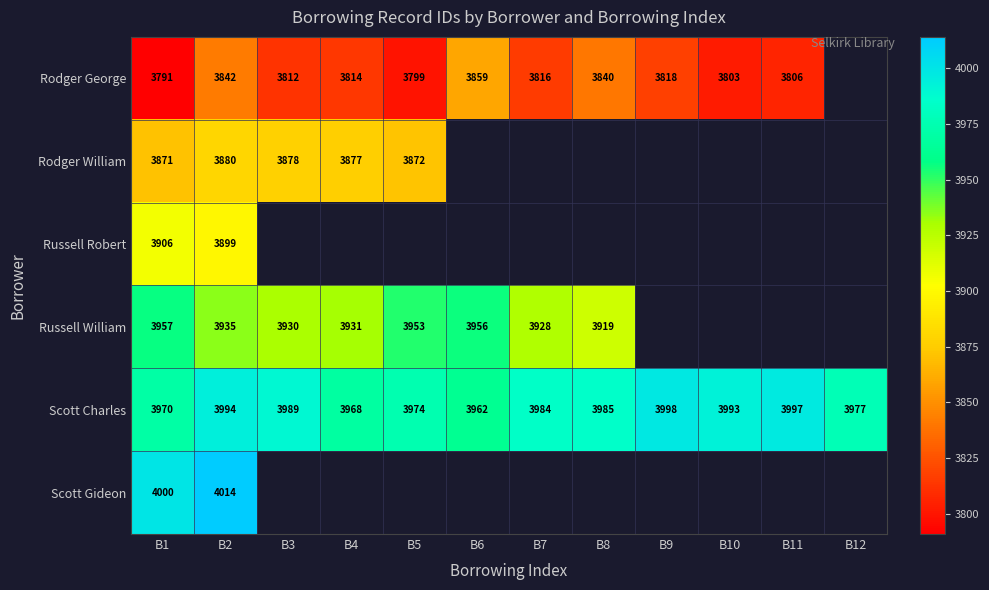

At B1, list the series in order from largest to smallest.

Scott Gideon, Scott Charles, Russell William, Russell Robert, Rodger William, Rodger George